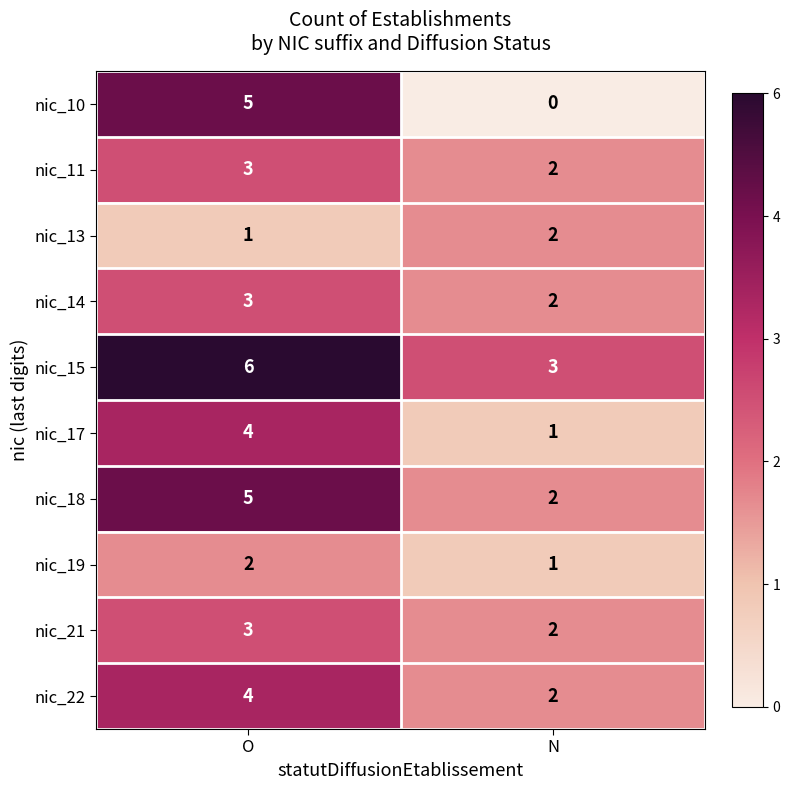

Read the nic_11 value at O.

3